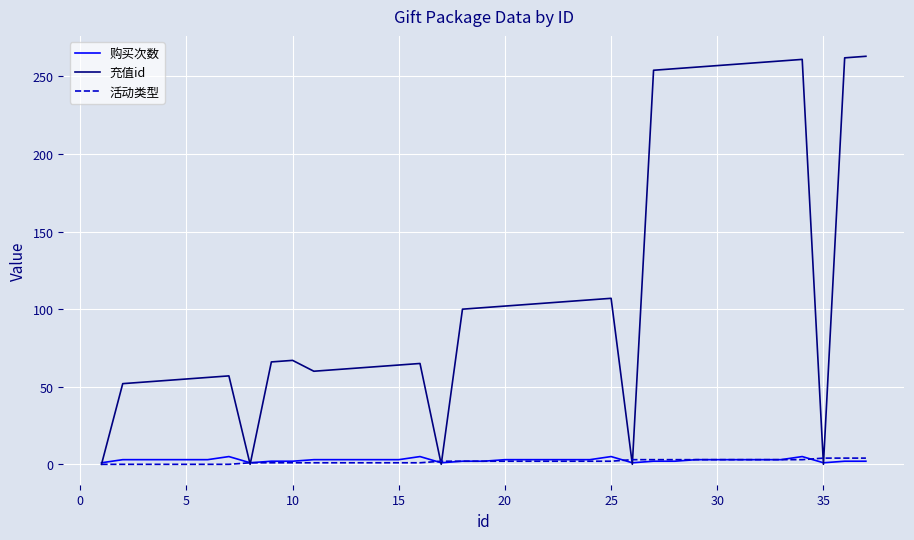

Count the number of categories in the chart.

37